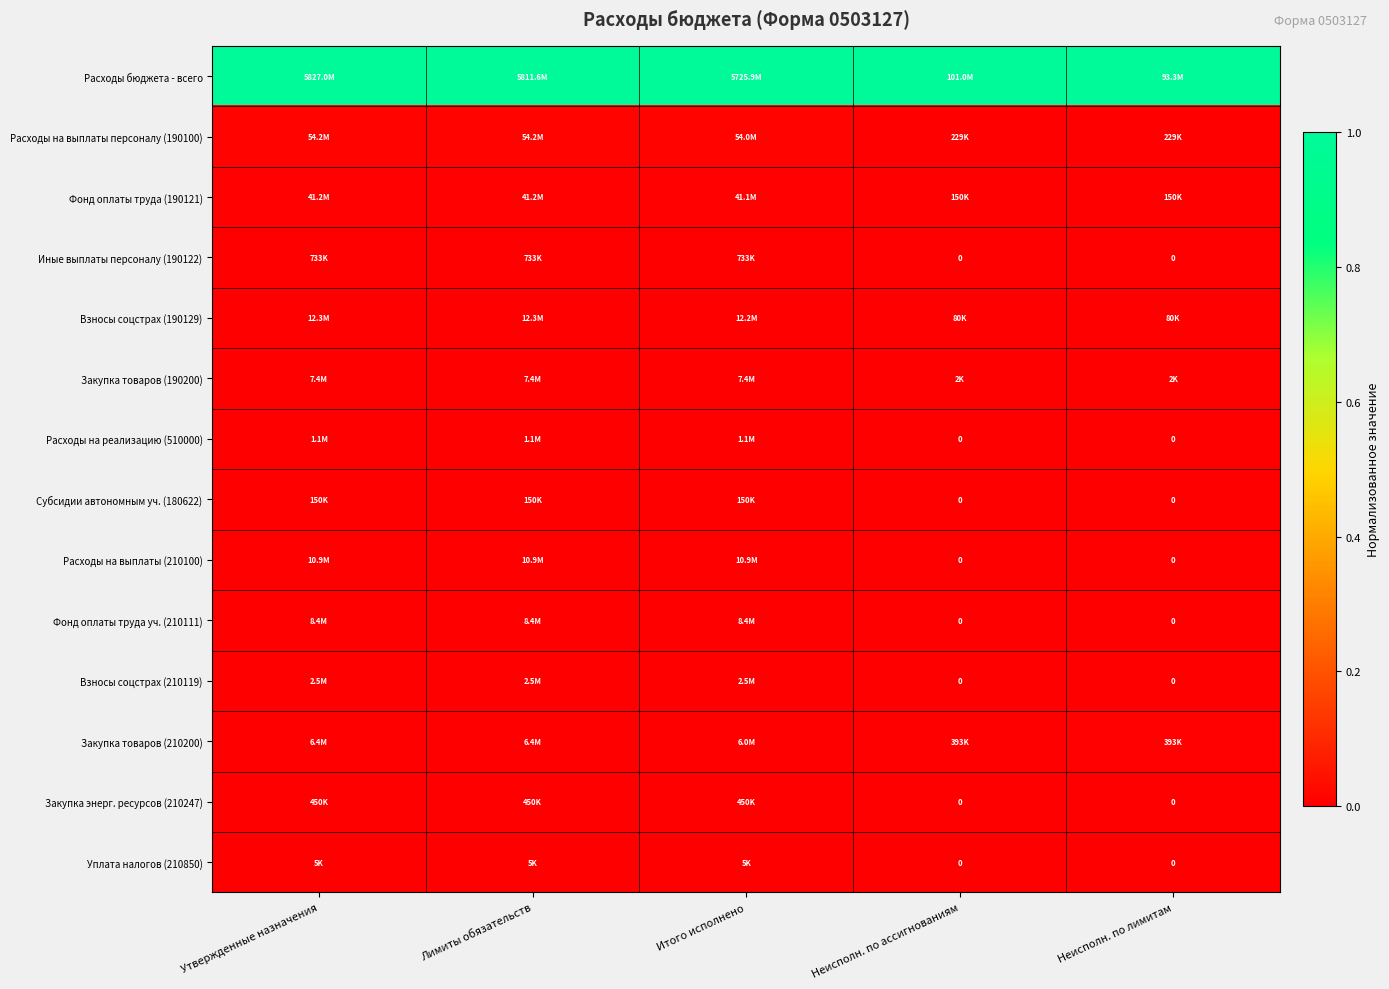

How many Закупка энерг. ресурсов (210247) values are between 0 and 1?

5